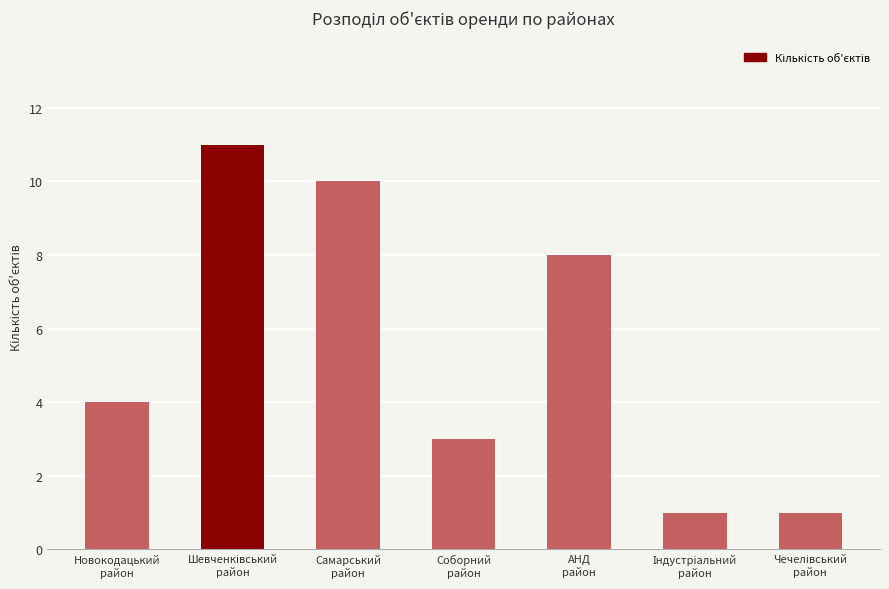

What is the value of the 5th bar from the left?

8